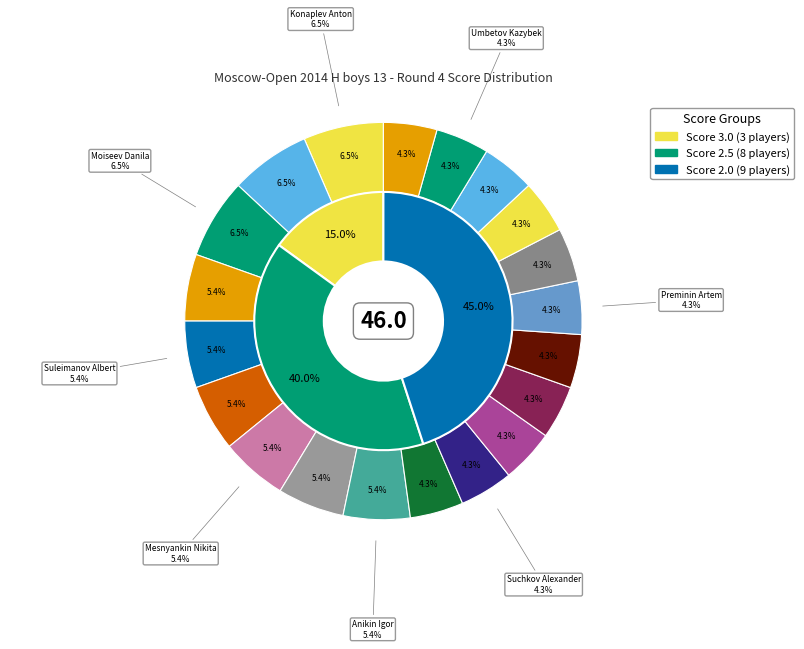

Combined, what portion of the pie is Suchkov Alexander and Shirokov Aleksey?

9.8%